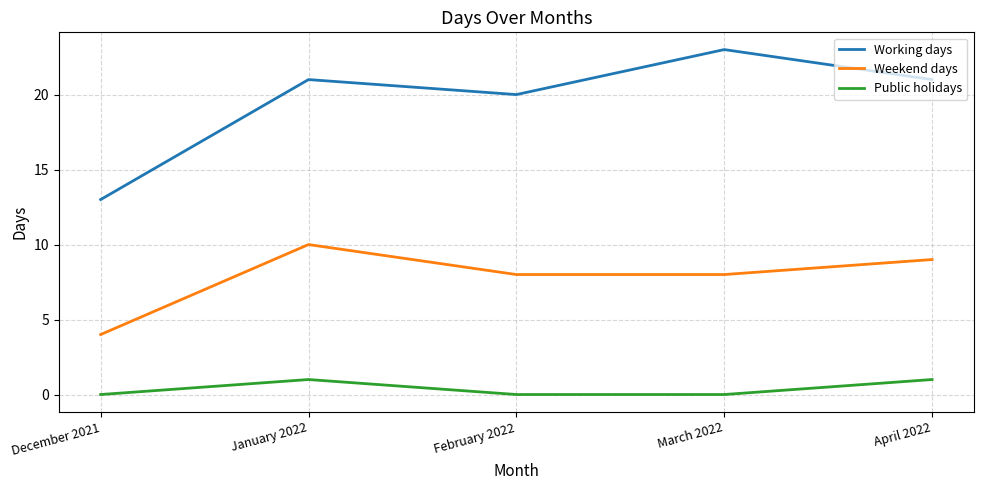

Is this an area chart (filled region under the line)?

No